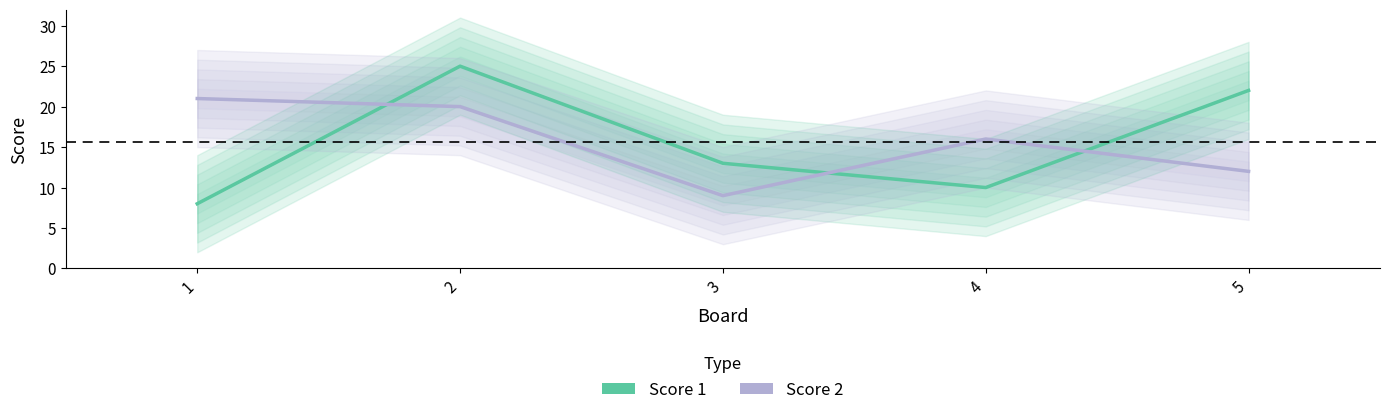

True or false: Score 2 has a value of 16 at 4.

True